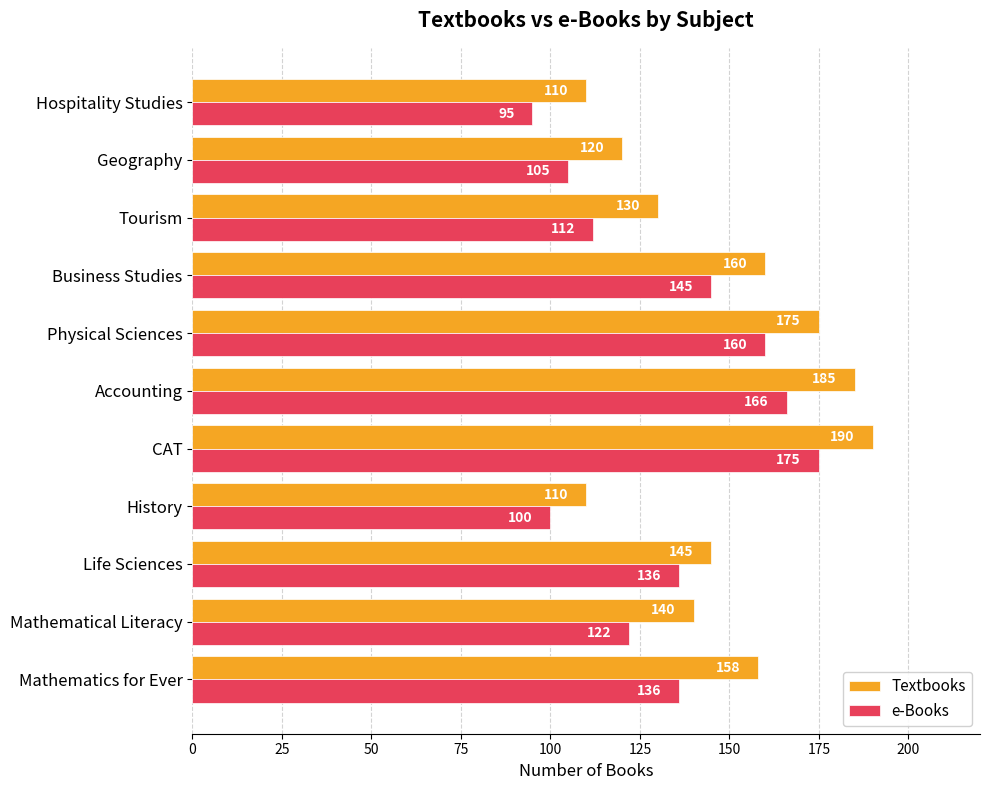

Which series changed the most between CAT and Accounting?

e-Books